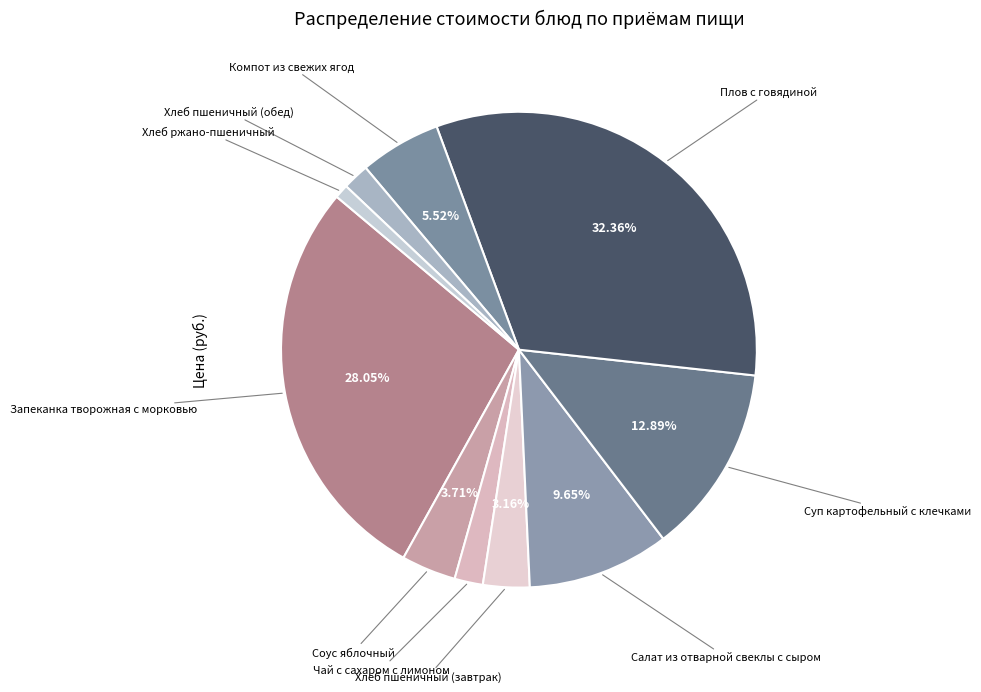

Count the number of slices in the pie.

10